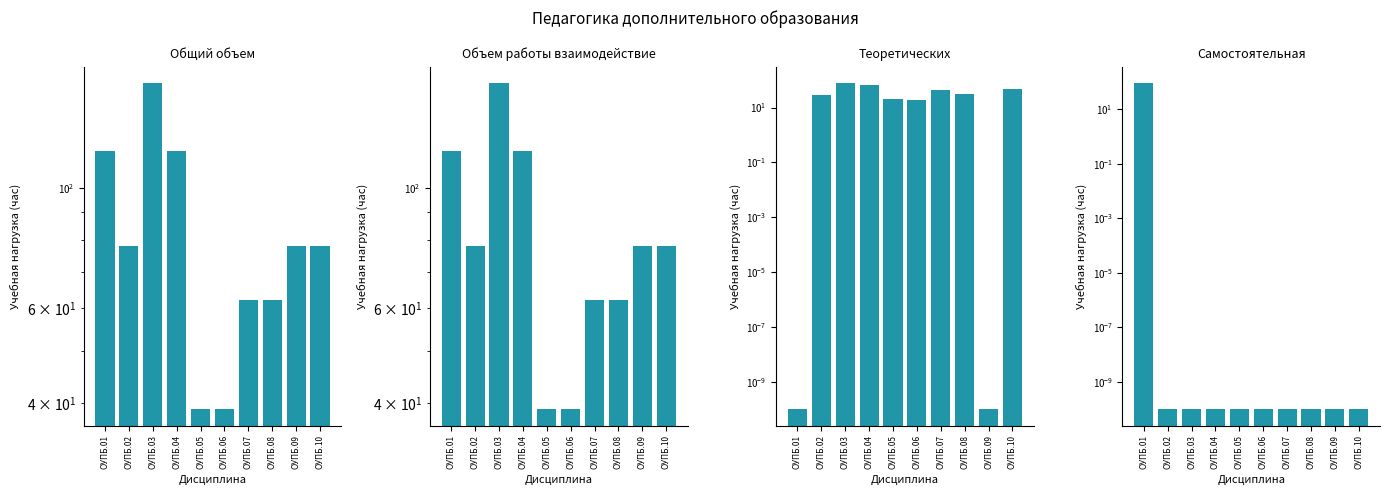

Rank the series by their maximum value, from lowest to highest.

Теоретических, Самостоятельная, Общий объем, Объем работы взаимодействие